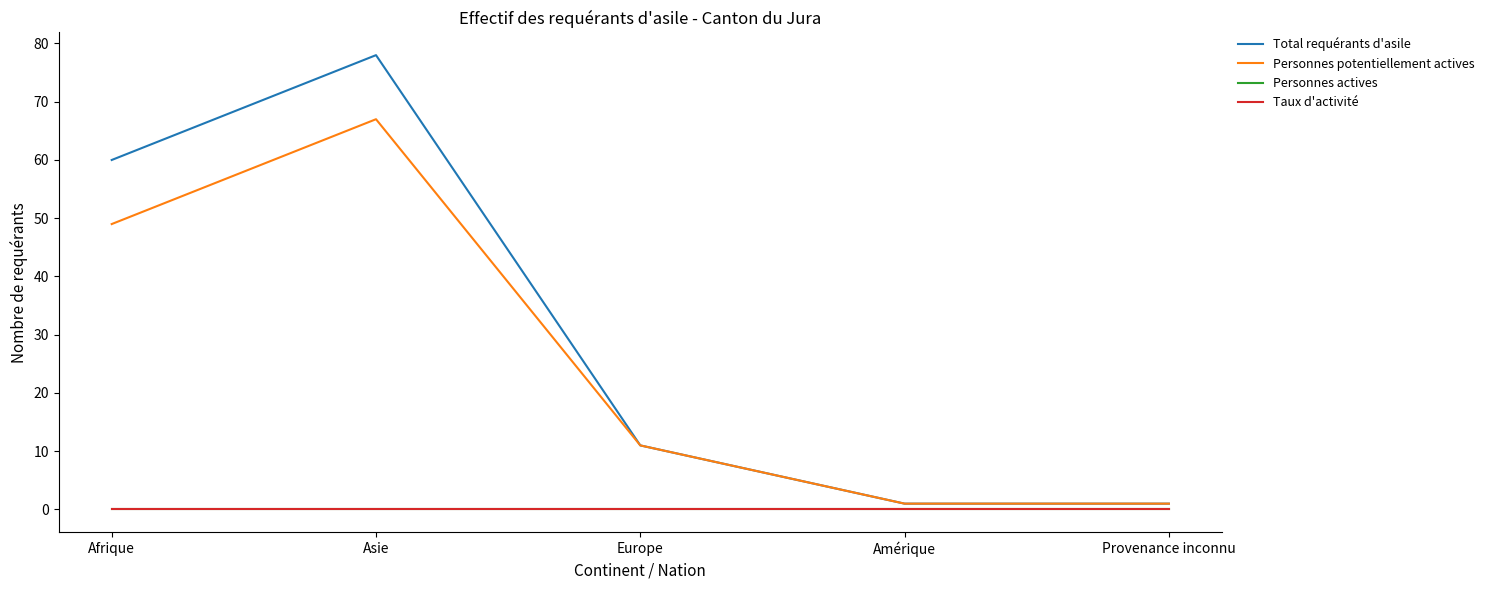

Does the chart display data point markers on the line(s)?

No